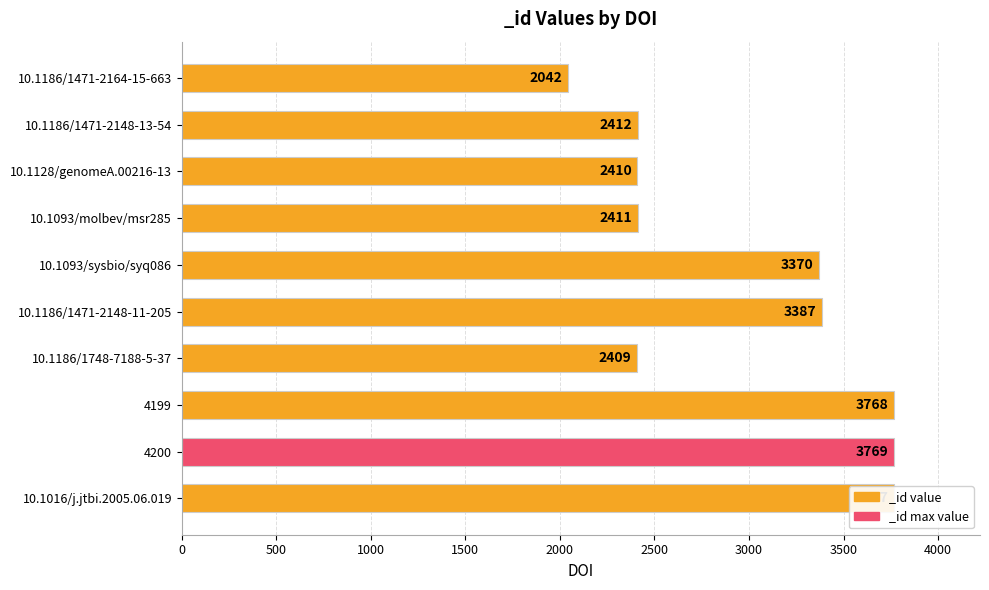

True or false: the data shows 3227 at 10.1186/1471-2164-15-663.

False